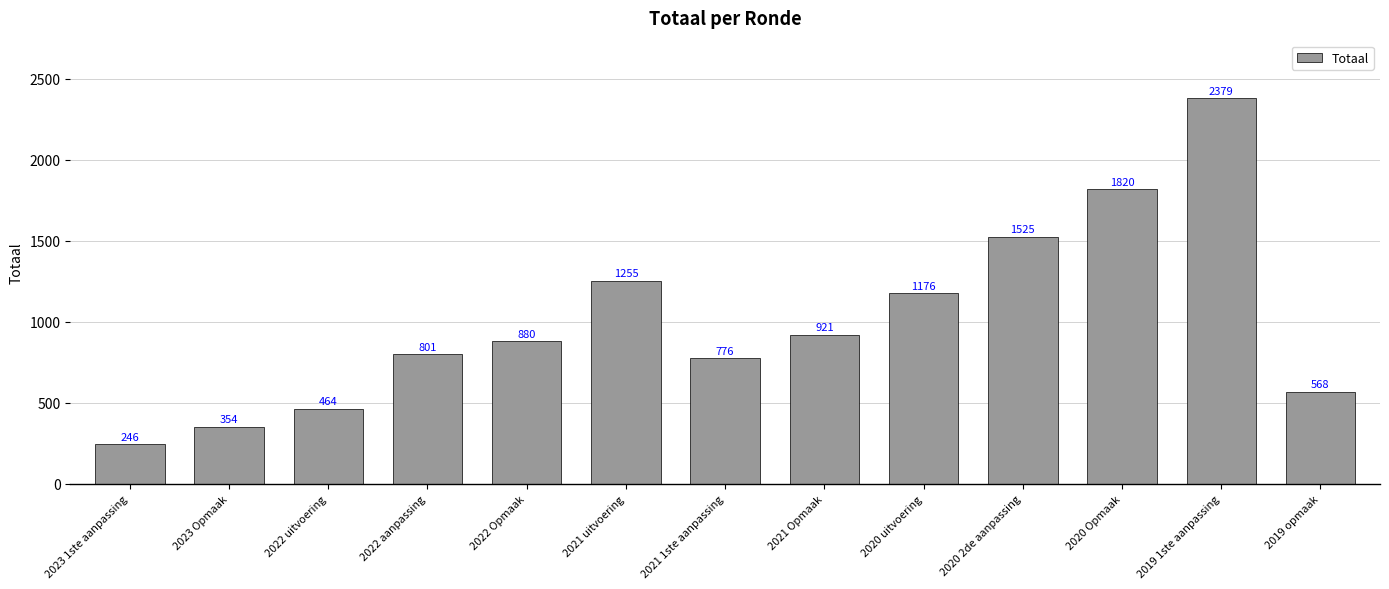

Between 2022 aanpassing and 2020 uitvoering, which is larger?

2020 uitvoering